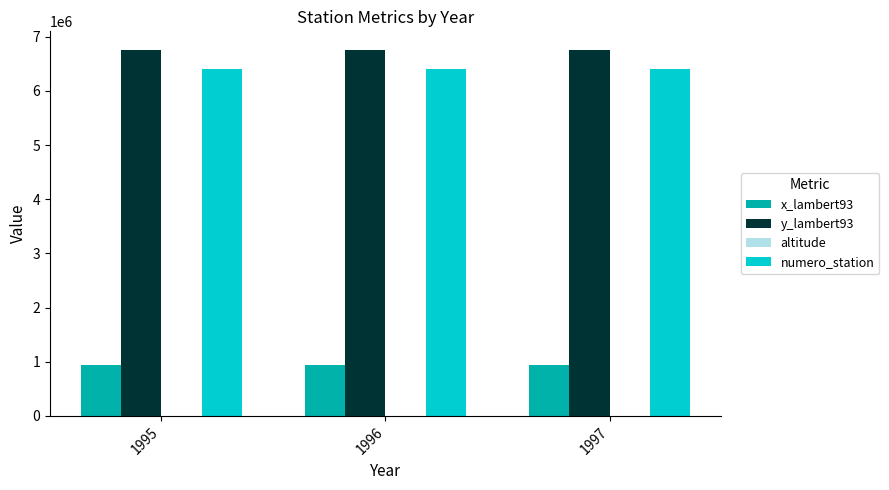

What is the maximum value shown in the chart?

6761269